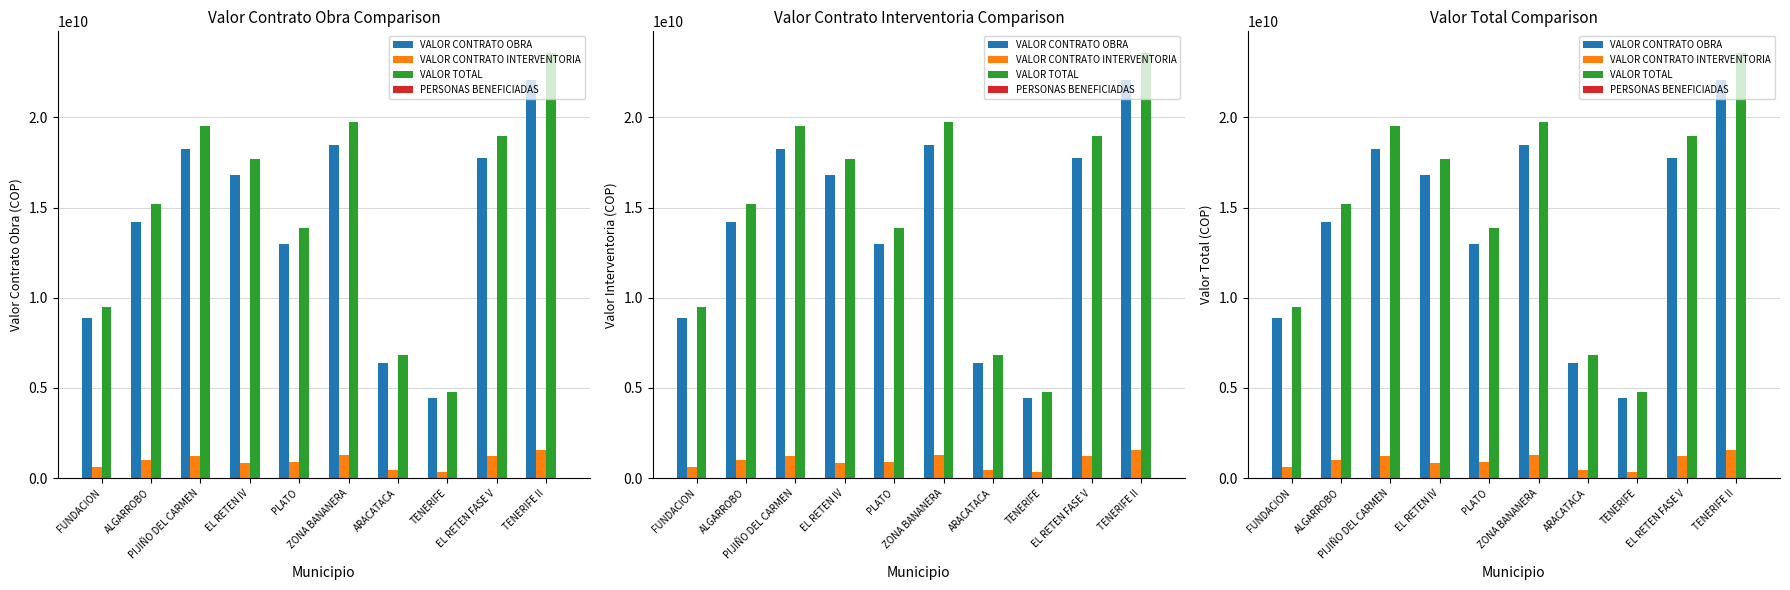

How many bars are there in total?

40